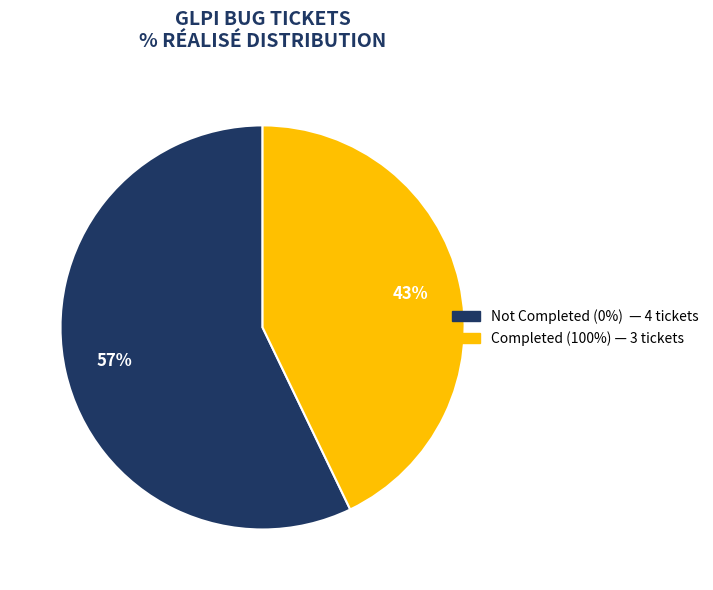

Does any single category account for the majority?

Yes